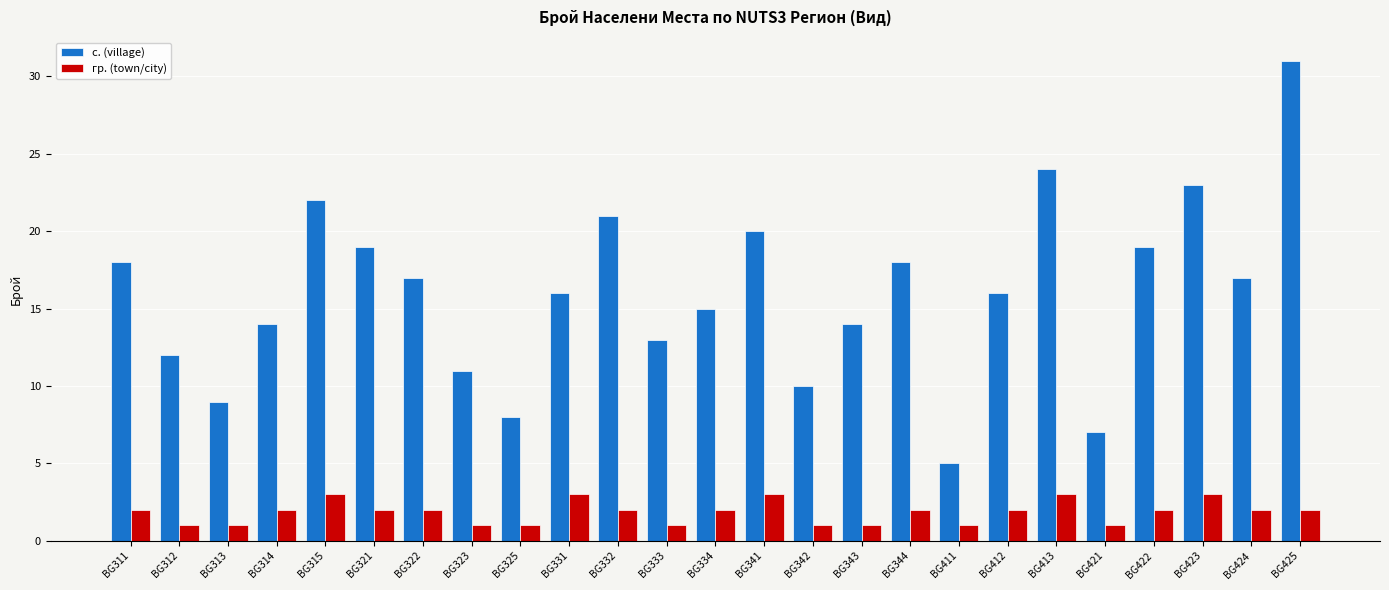

What is the highest value of the с. (village) series?

31